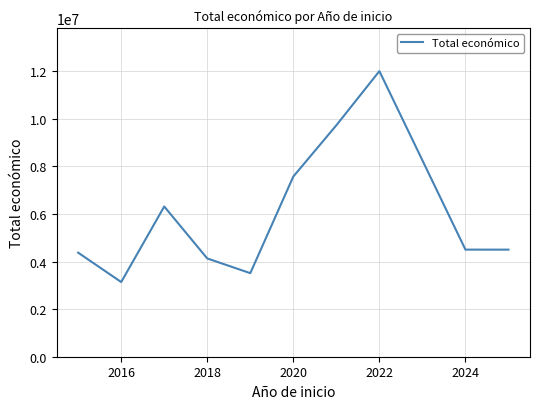

What is the greatest value displayed?

11999659.0